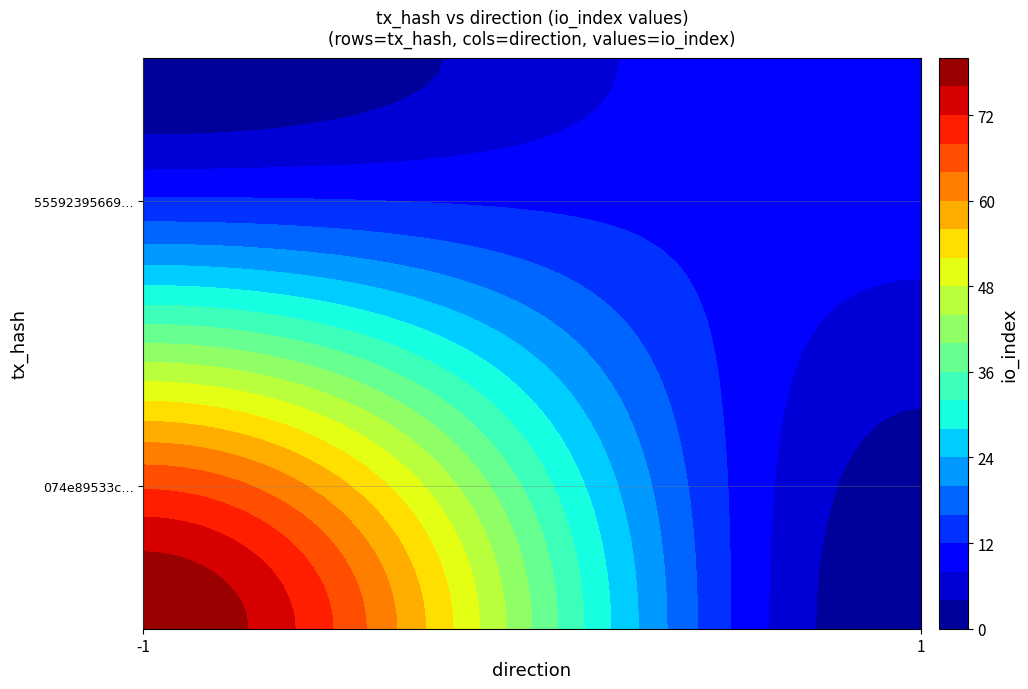

Reading left to right, list all the values displayed in this chart.

074e89533c8bb367bf2c8280af376a8684b5faa: direction=-1	io_index=80
55592395669635fb8226ea9bb058eda385768ca: direction=1	io_index=12